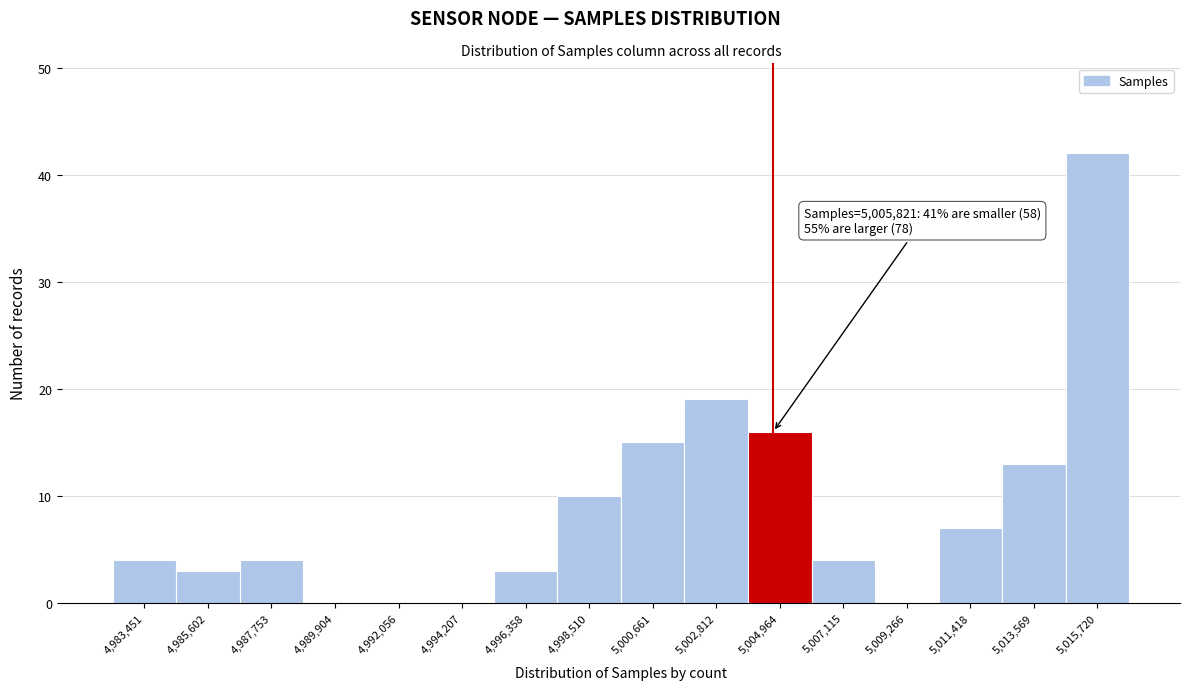

Reading left to right, what are all the values shown in this chart?

4,983,451=4	4,985,602=3	4,987,753=4	4,989,904=0	4,992,056=0	4,994,207=0	4,996,358=3	4,998,510=10	5,000,661=15	5,002,812=19	5,004,964=16	5,007,115=4	5,009,266=0	5,011,418=7	5,013,569=13	5,015,720=42